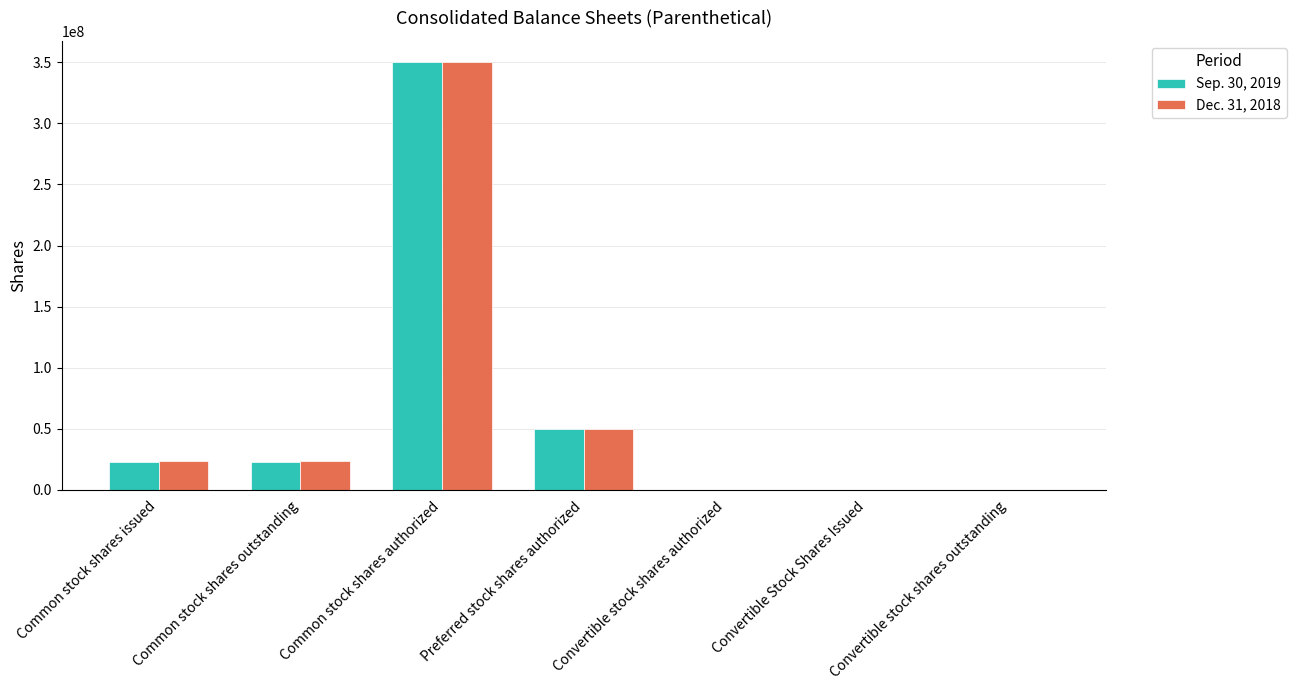

At which category is the sum across all series the highest?

Common stock shares authorized